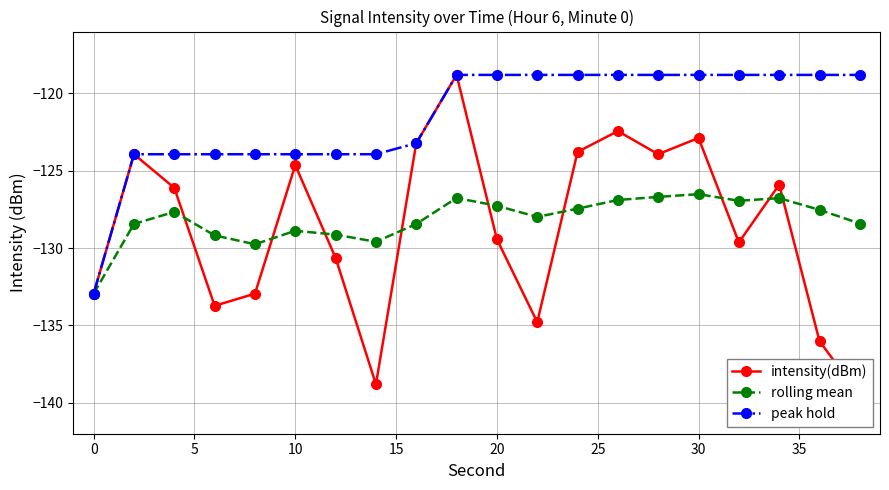

What is the difference between the maximum and minimum values in the rolling mean series?

6.4